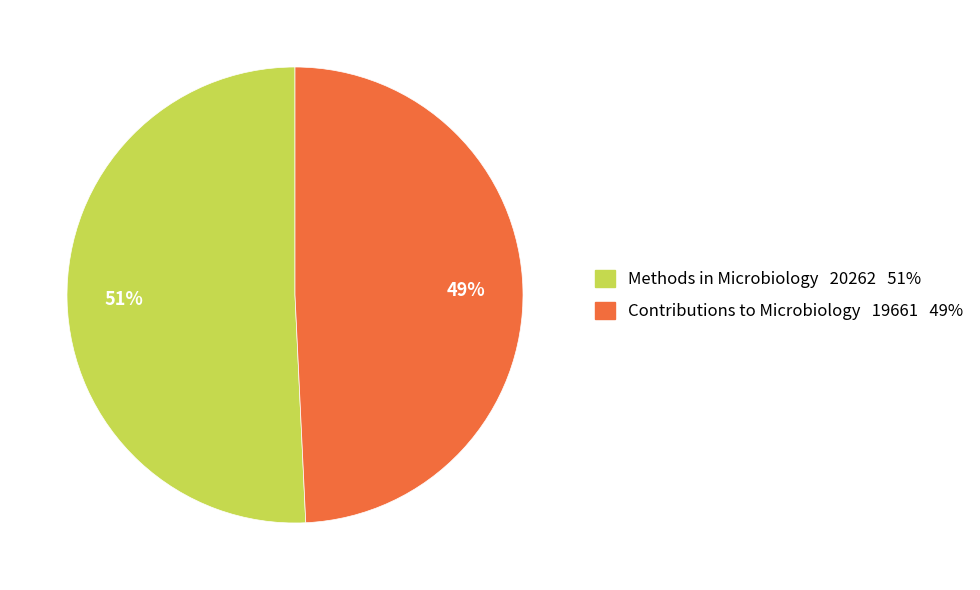

Which category has the smallest portion of the pie?

Contributions to Microbiology